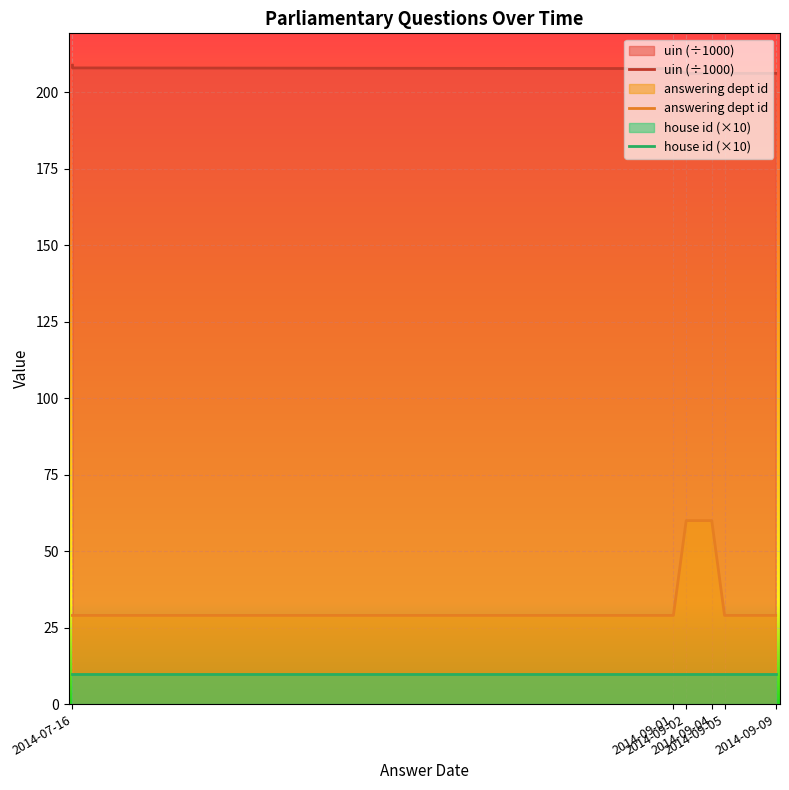

Which series has the largest range (max minus min)?

answering dept id